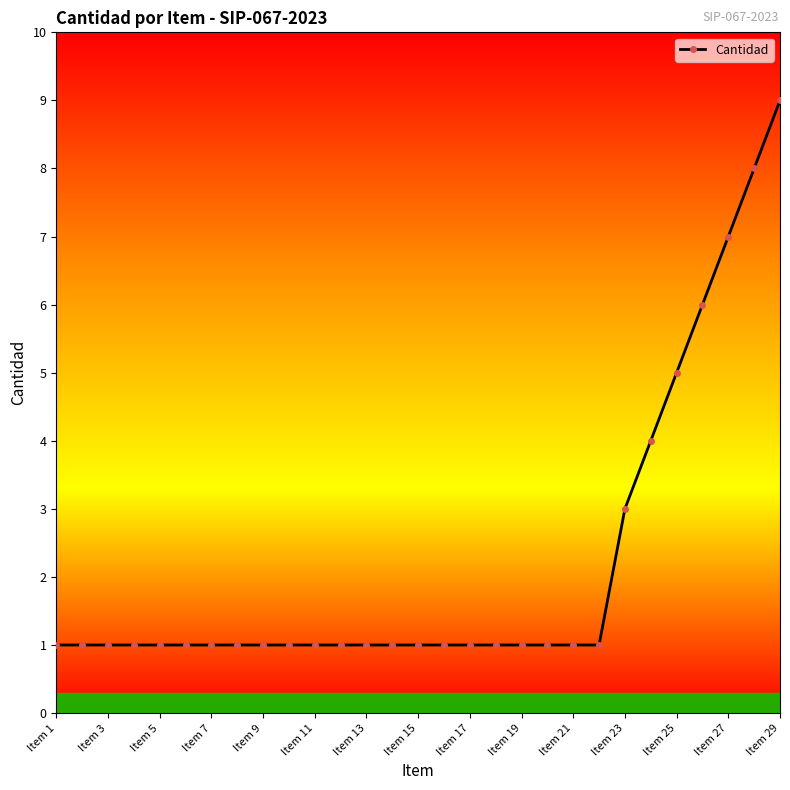

What is the value of the 16th point from the left?

1